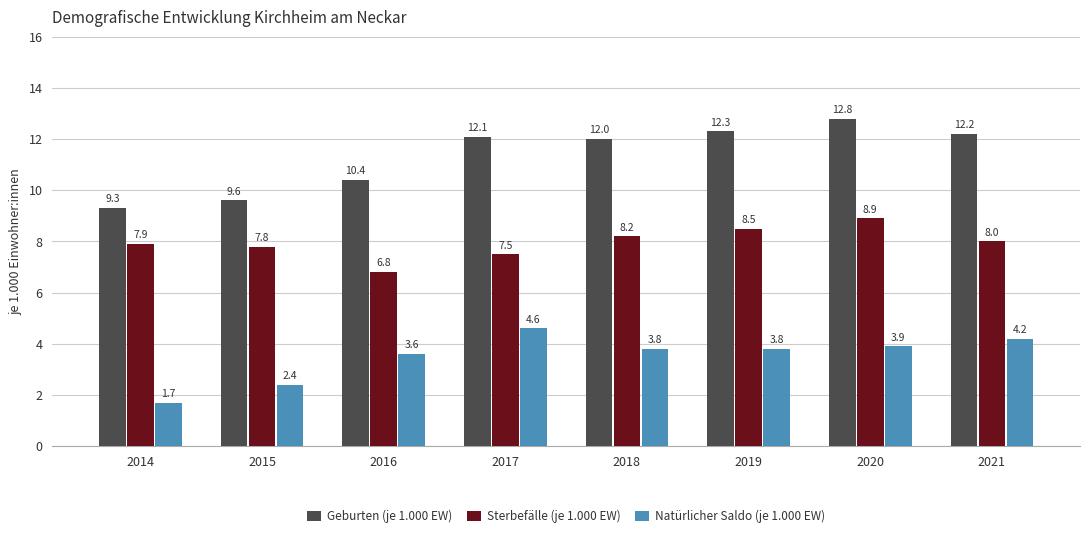

What is the difference between the Geburten (je 1.000 EW) values at 2015 and 2017?

2.5